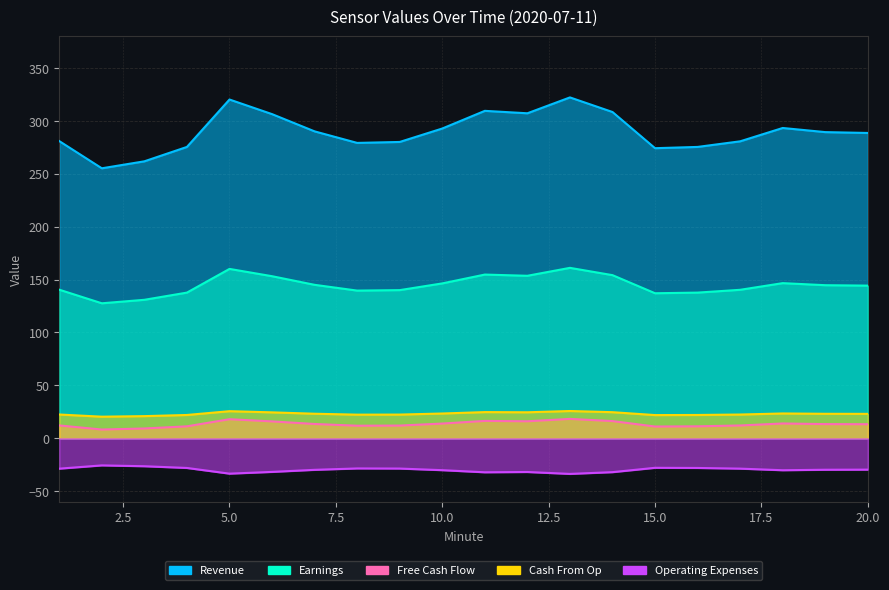

Which series has the largest total across all categories?

Revenue